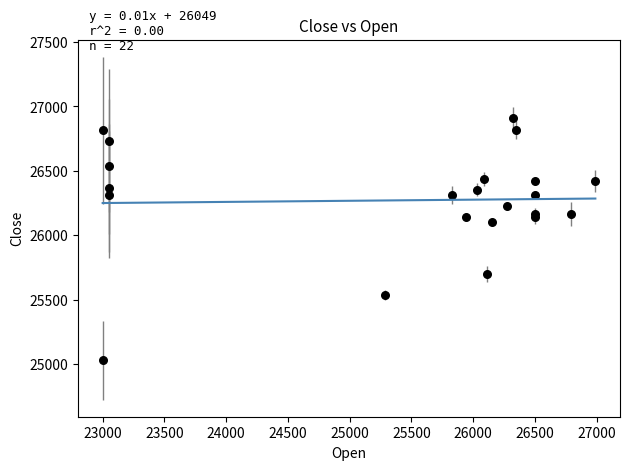

What Y value in the scatter plot is closest to 25969?

26105